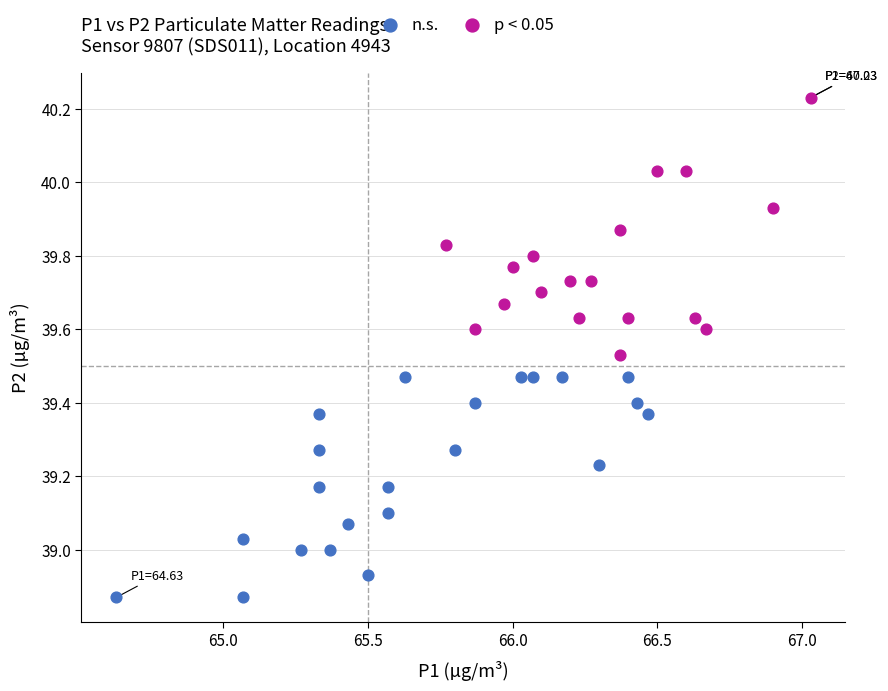

Which series contains the highest Y value?

p < 0.05